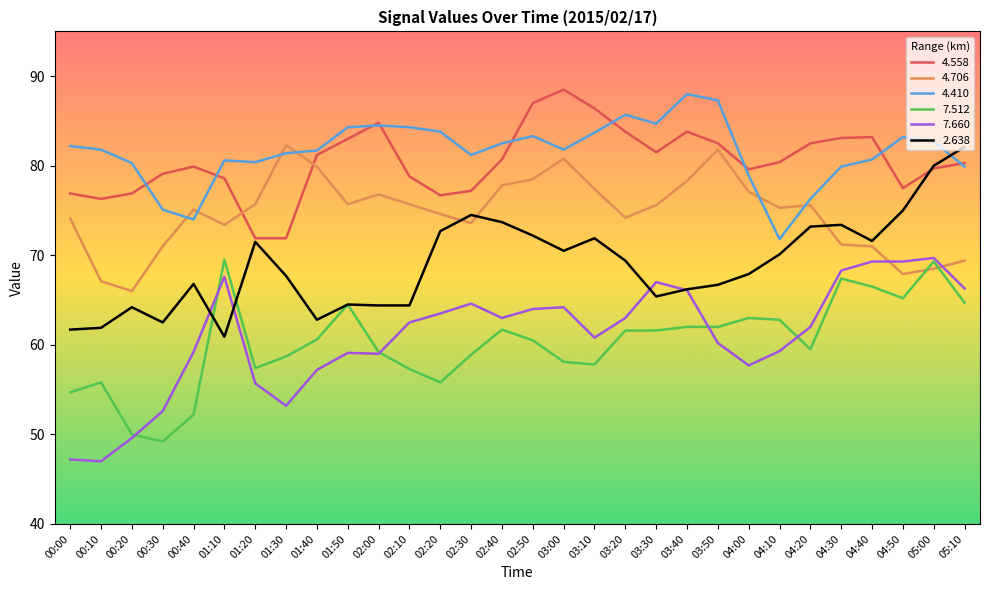

The 7.660 series shows 70.1 at 00:00. True or false?

False